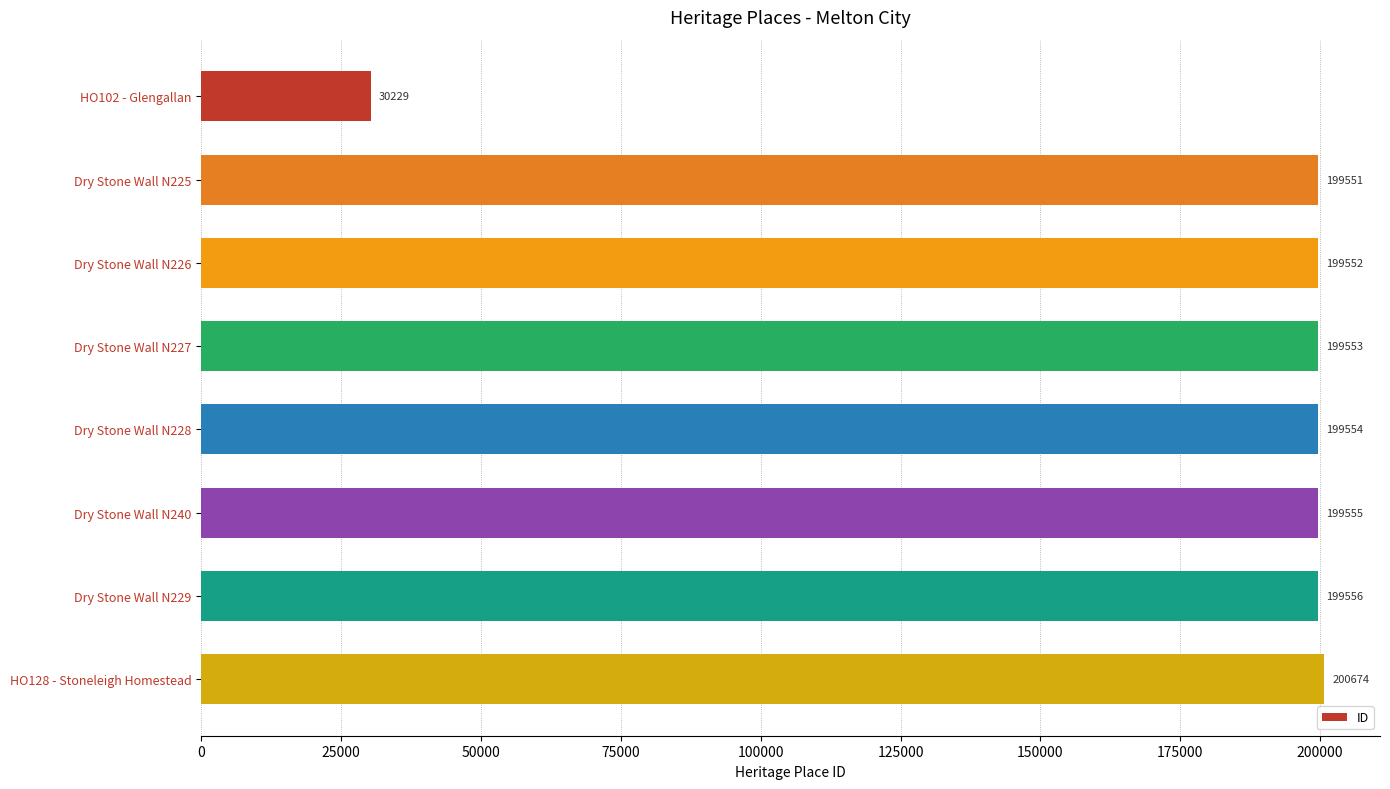

What is the sum of all values?

1428224